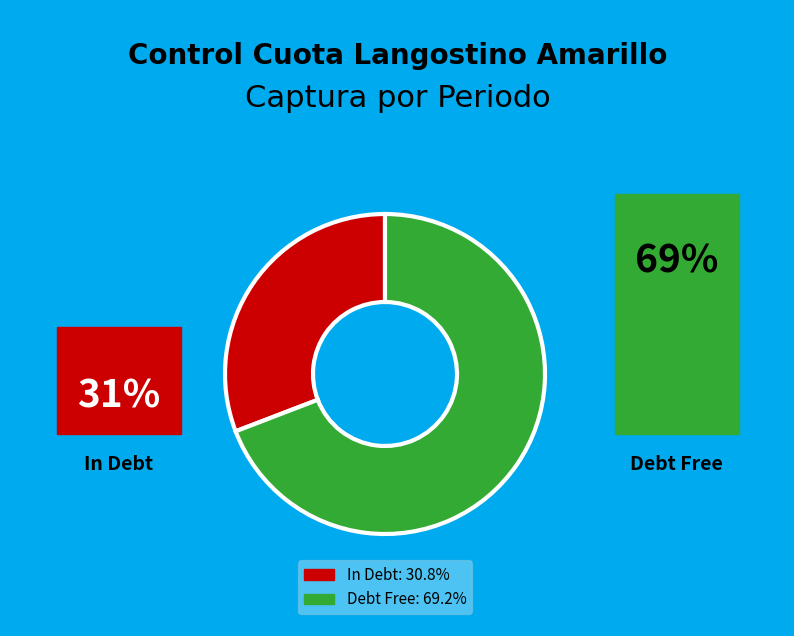

Is there any slice that represents more than half of the pie?

Yes